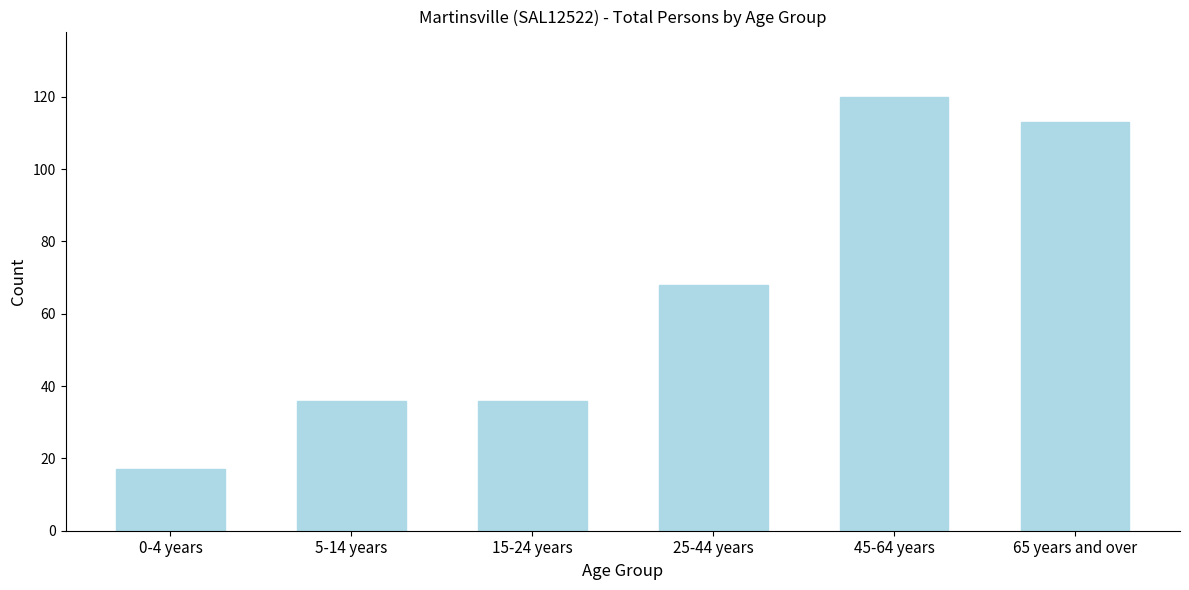

Reading left to right, what are all the values shown in this chart?

0-4 years=17	5-14 years=36	15-24 years=36	25-44 years=68	45-64 years=120	65 years and over=113